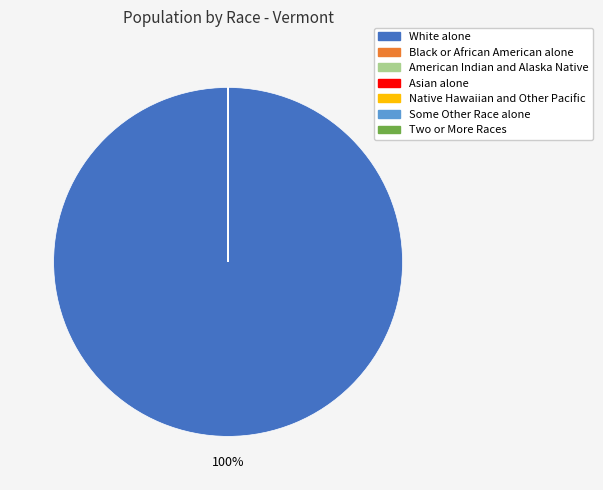

True or false: White alone accounts for 89% of the total.

False